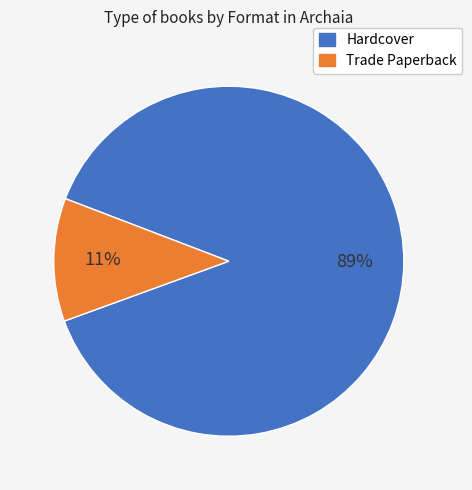

Is there a majority slice in this chart?

Yes